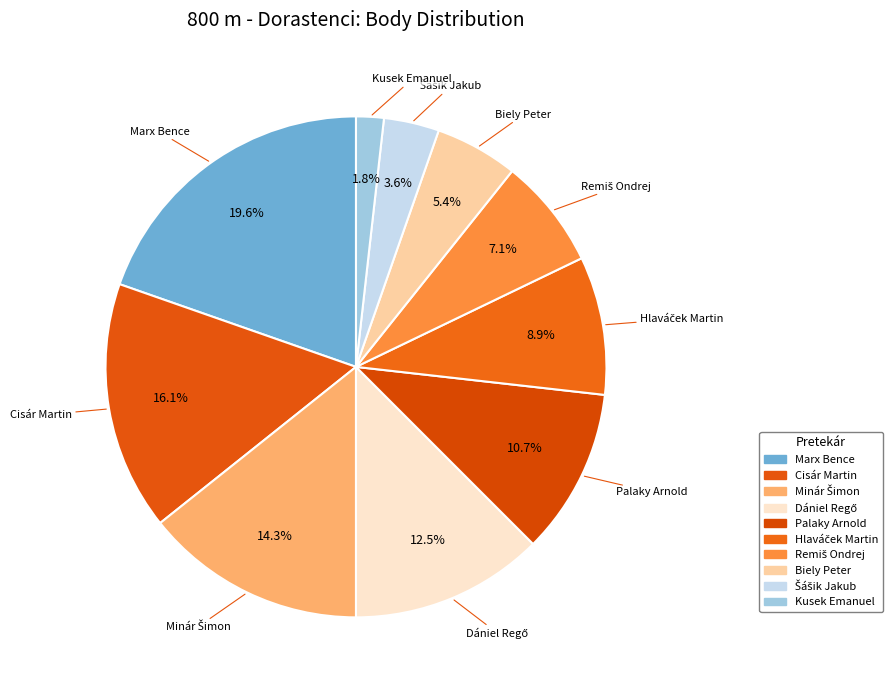

To the nearest percent, what percentage of the pie is Remiš Ondrej?

7%